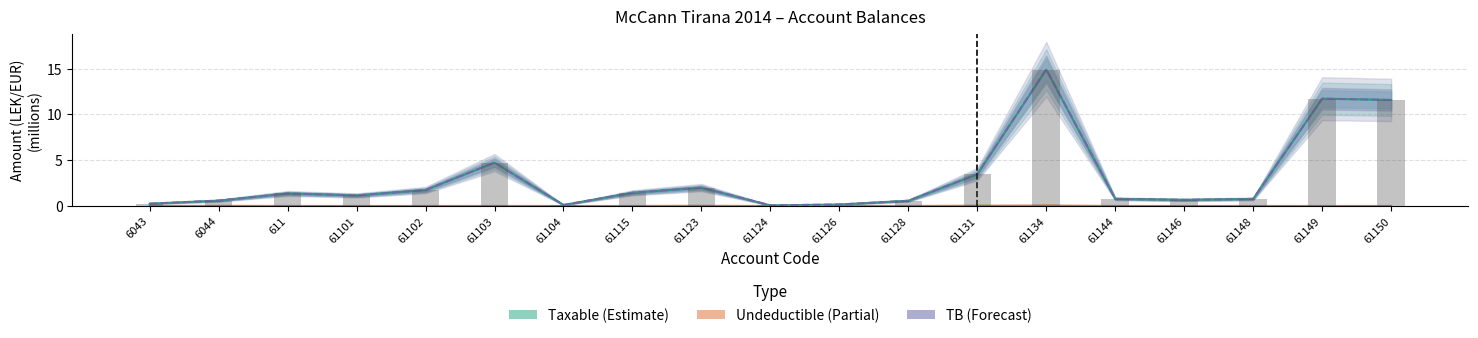

Rank the categories by TB (Forecast) value from highest to lowest.

61134, 61149, 61150, 61103, 61131, 61123, 61102, 61115, 611, 61101, 61144, 61148, 61146, 6044, 61128, 6043, 61126, 61104, 61124